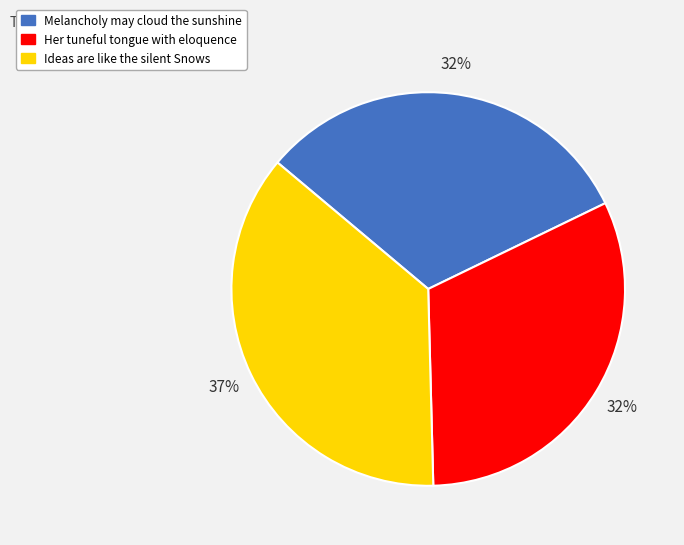

The Ideas are like the silent Snows slice represents 37% of the pie. True or false?

True